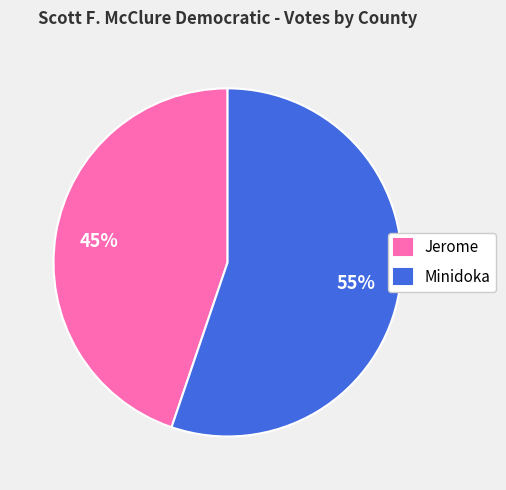

To the nearest percent, what percentage of the pie is Minidoka?

55%